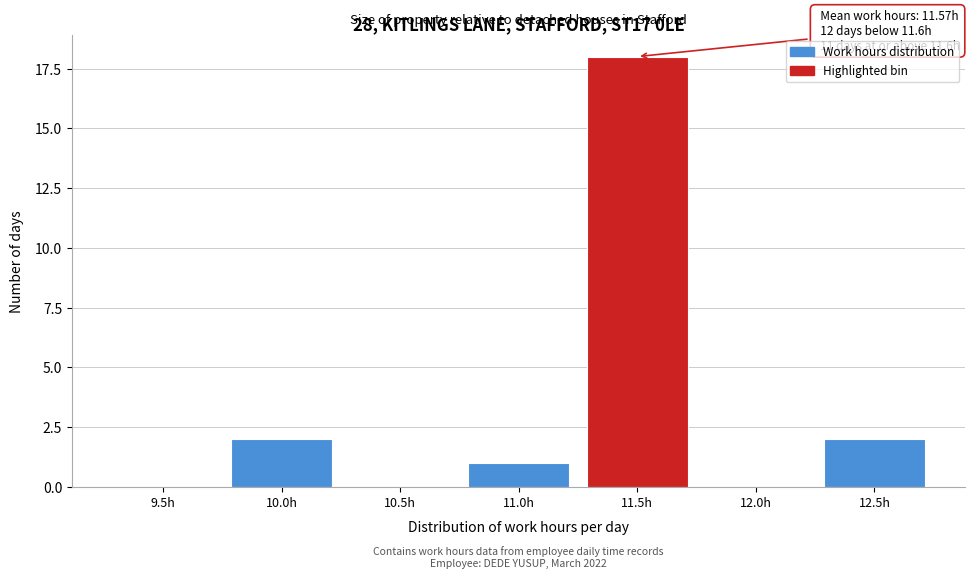

Reading left to right, extract all data points from this chart.

9.5h=0	10.0h=2	10.5h=0	11.0h=1	11.5h=18	12.0h=0	12.5h=2